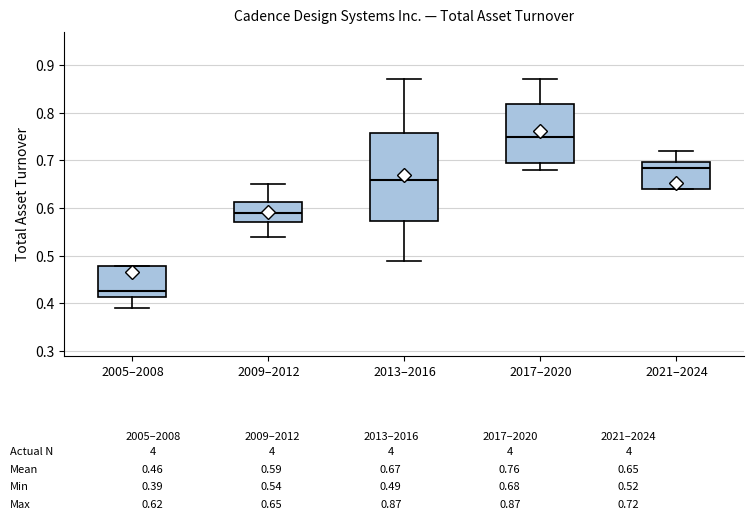

Comparing the boxes themselves (not the whiskers), which one is the tallest?

2013–2016